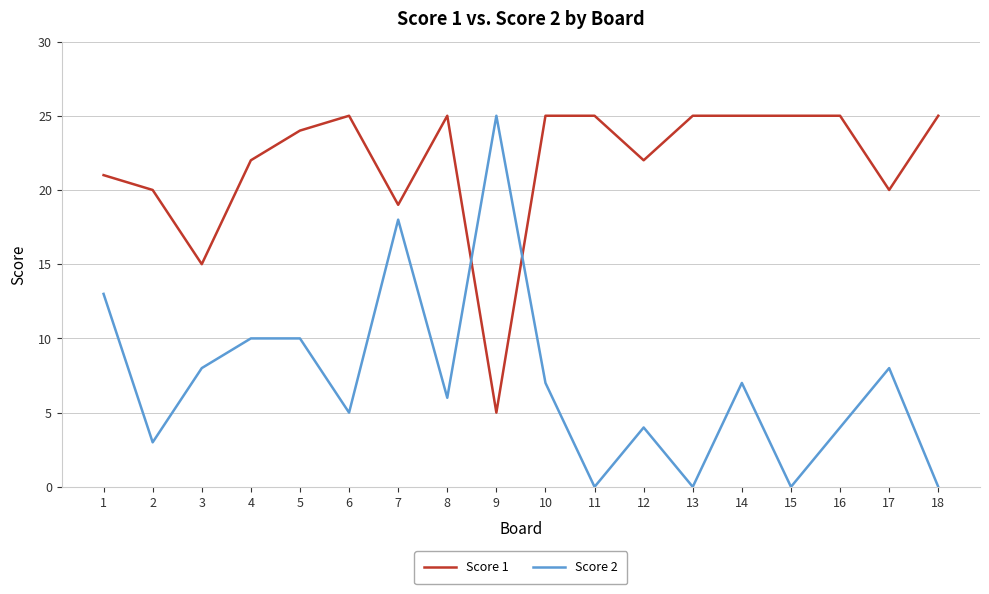

At which category is the sum across all series the highest?

7